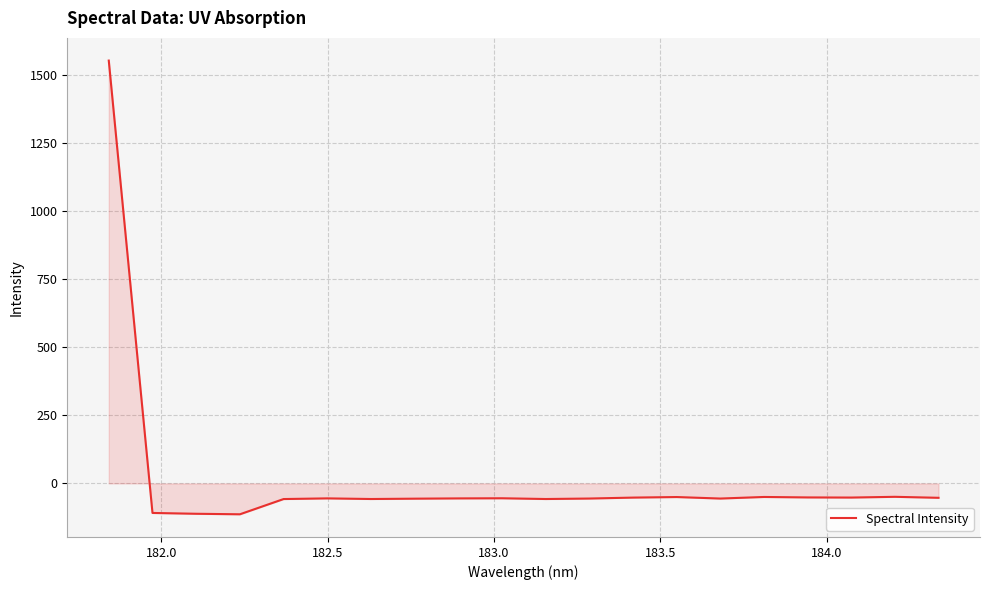

What is the maximum value shown in the chart?

1554.3